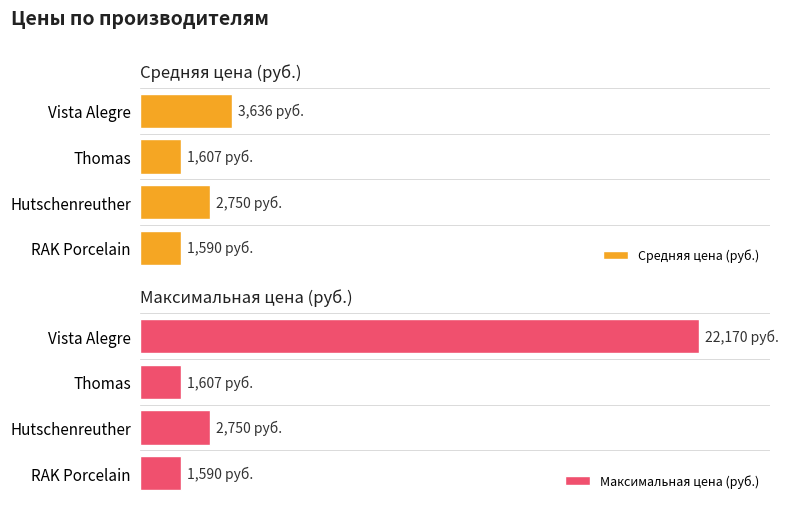

What is the maximum value for Средняя цена (руб.)?

3635.9